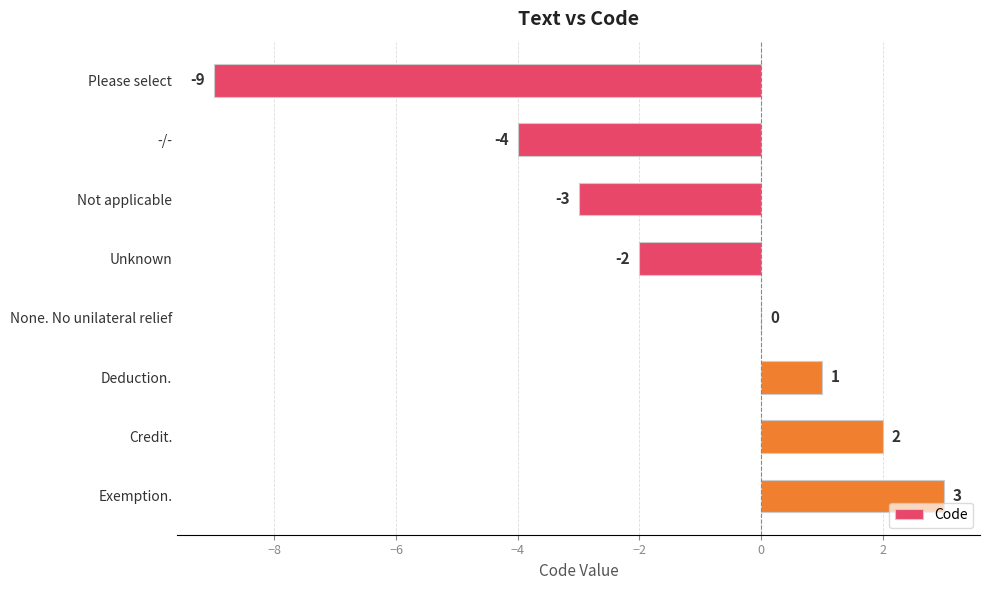

What is the greatest value displayed?

3